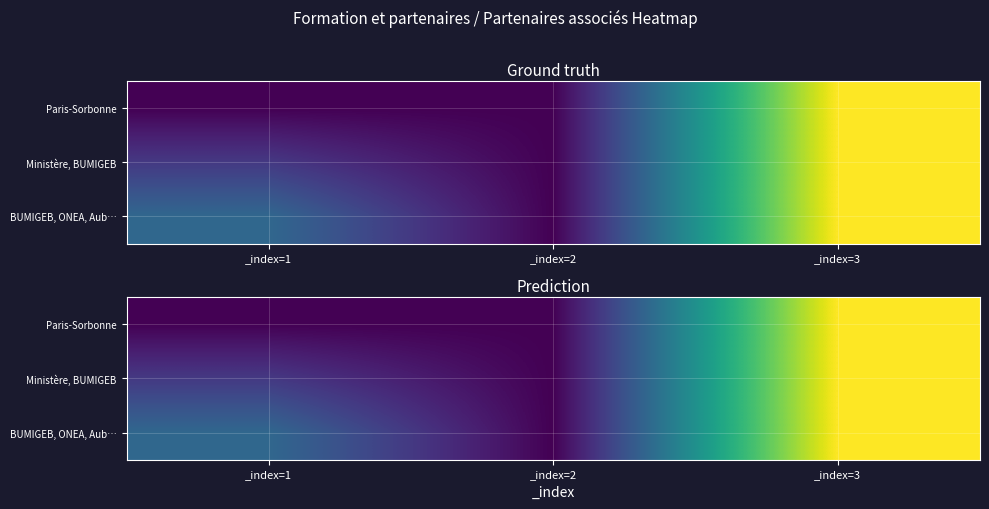

Which series has the largest range (max minus min)?

Paris-Sorbonne